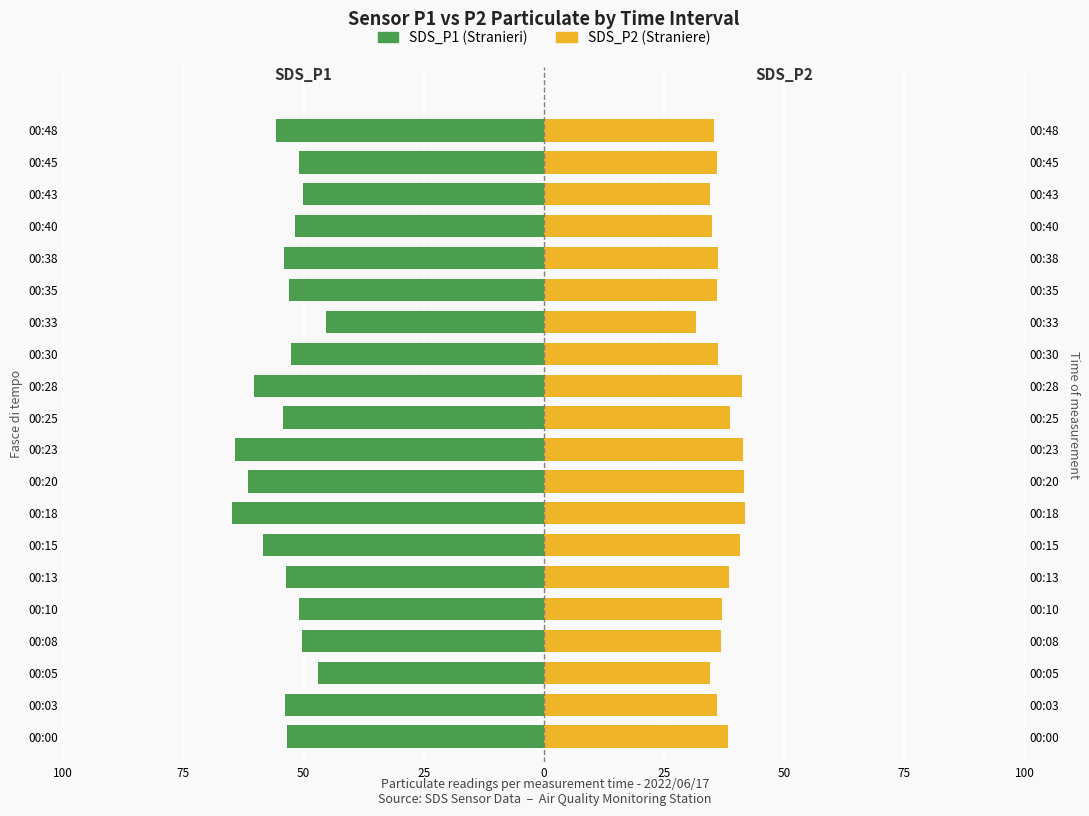

The value of SDS_P2 at 00:45 is 56.6. True or false?

False